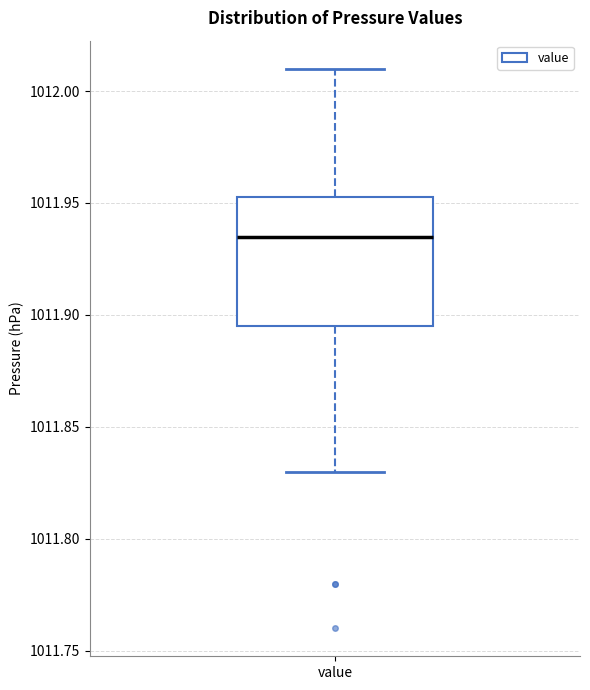

Read this box plot against the y-axis: the position of the median line, the range covered by the box, and the ends of both whiskers. The values are not printed on the chart, so give them approximately, as read against the axis.

median 1011.935, box 1011.895 to 1011.955, whiskers 1011.830 to 1012.010